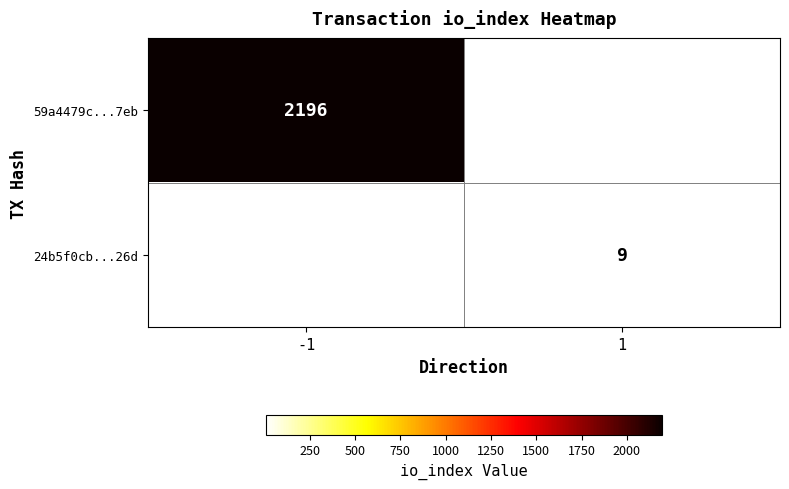

Is the value of 24b5f0cb...26d at 1 greater than the value of 59a4479c...7eb at -1?

No